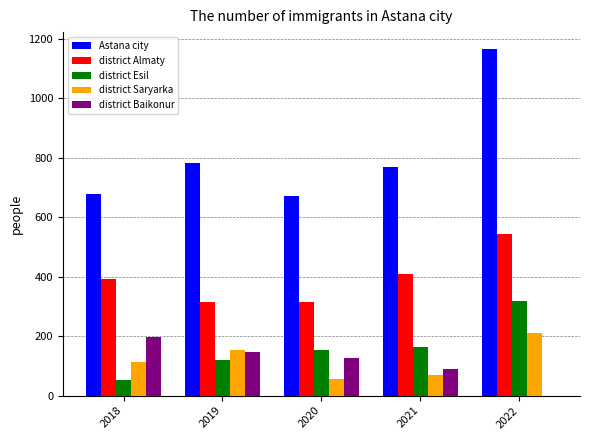

The value of Astana city at 2018 is 679. True or false?

True